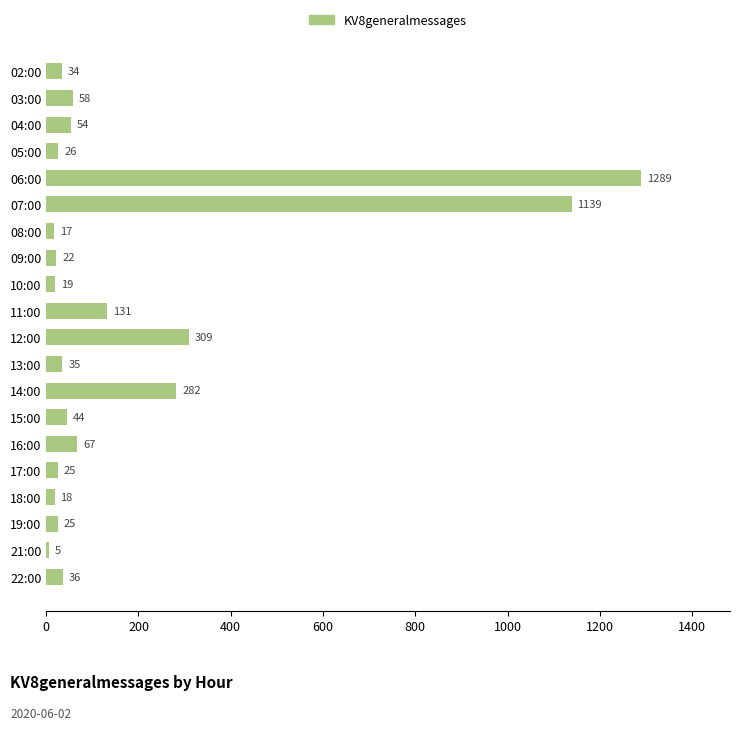

Does the chart contain any negative values?

No